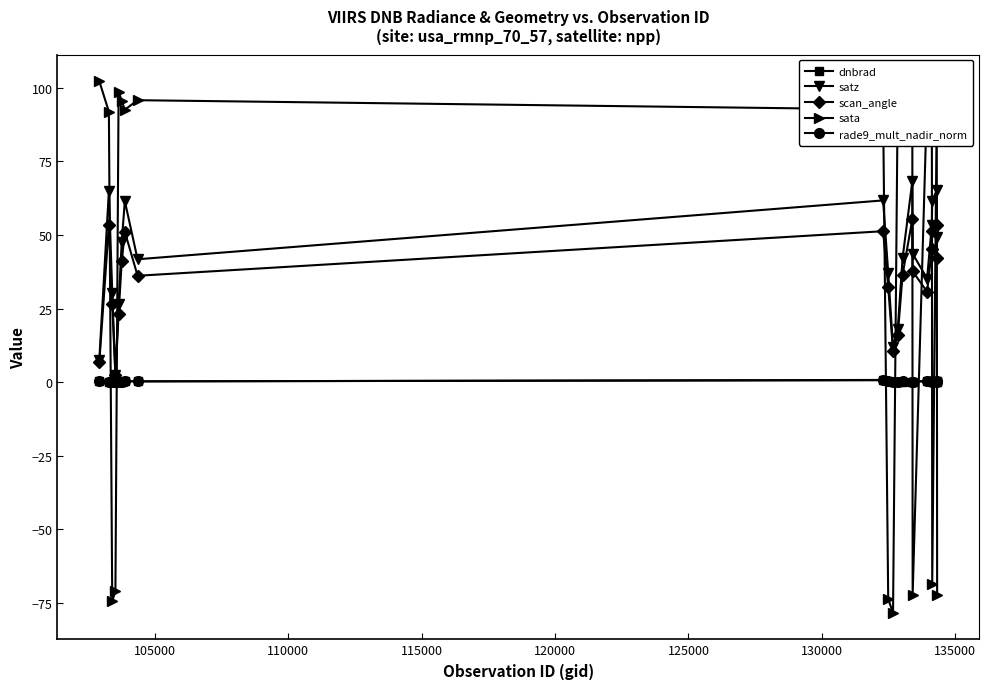

Count the number of categories in the chart.

20